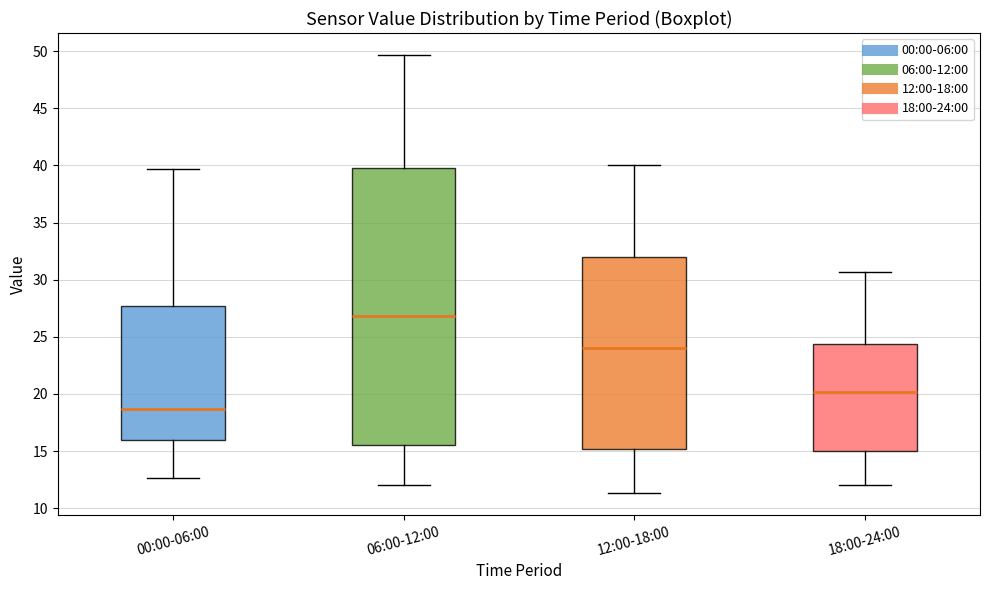

Where is the lower edge of the box for 18:00-24:00 on the y-axis? The values are not printed on the chart, so give them approximately, as read against the axis.

15.0